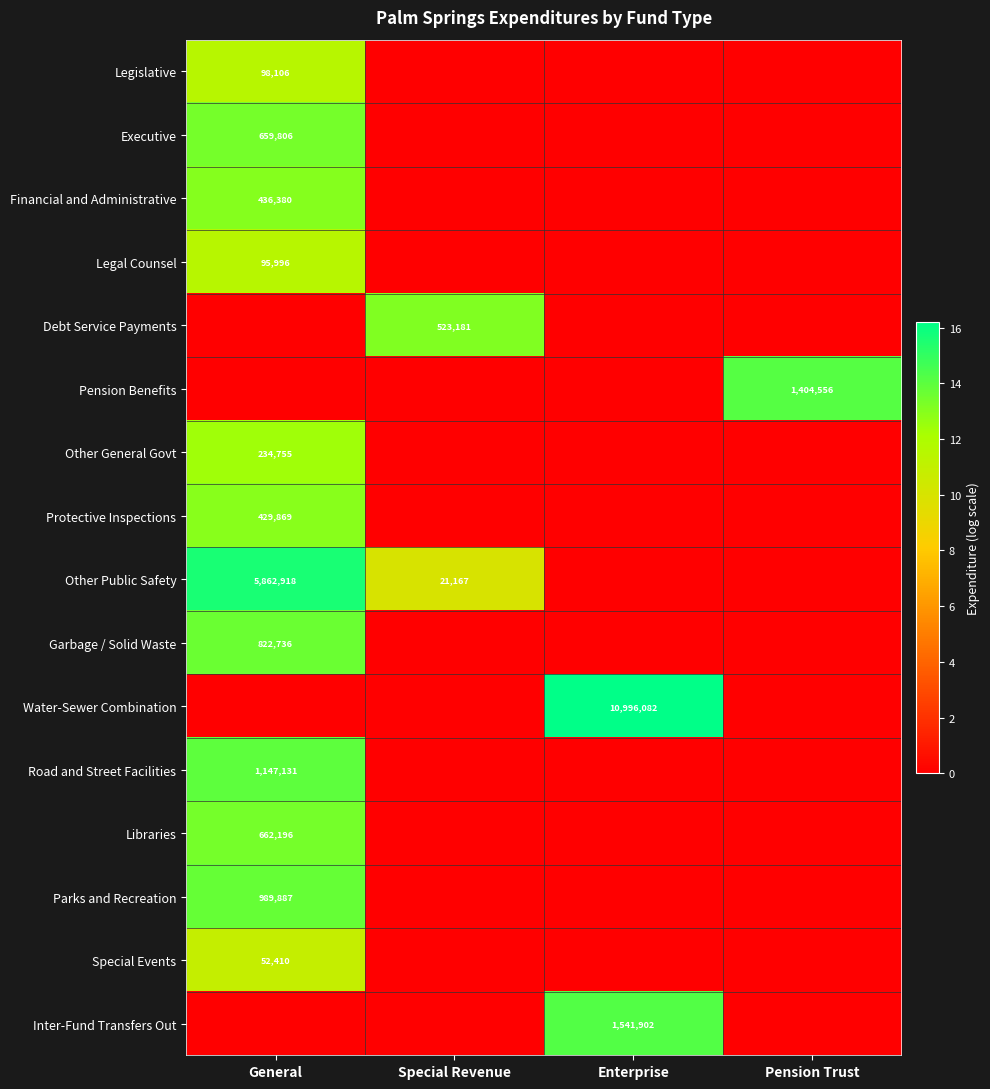

True or false: Pension Benefits has a value of 914792 at Pension Trust.

False